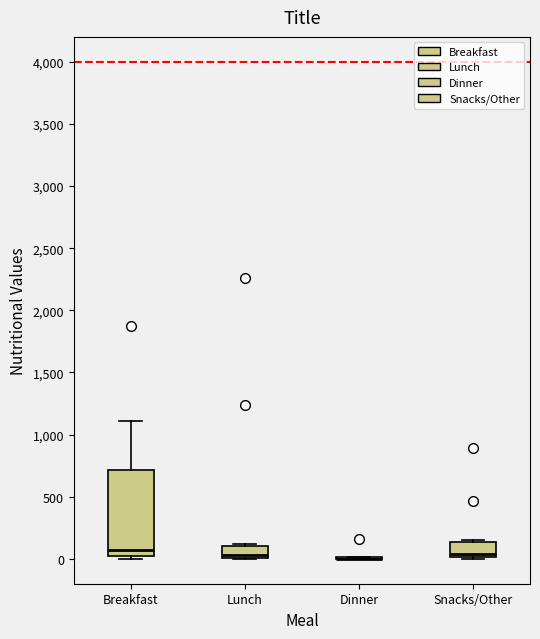

Reading left to right, transcribe this box plot: for each box, give where its median line is, the range the box spans, and where its two whiskers end, as read against the y-axis. The values are not printed on the chart, so give them approximately, as read against the axis.

Breakfast: median 100, box 0 to 700, whiskers 0 (just below the box's lower edge) to 1100
Lunch: median 50, box 0 to 100, whiskers 0 to 100
Dinner: box collapsed to a line at 0, whiskers 0 to 0
Snacks/Other: median 50, box 0 to 150, whiskers 0 to 150 (just above the box's upper edge)